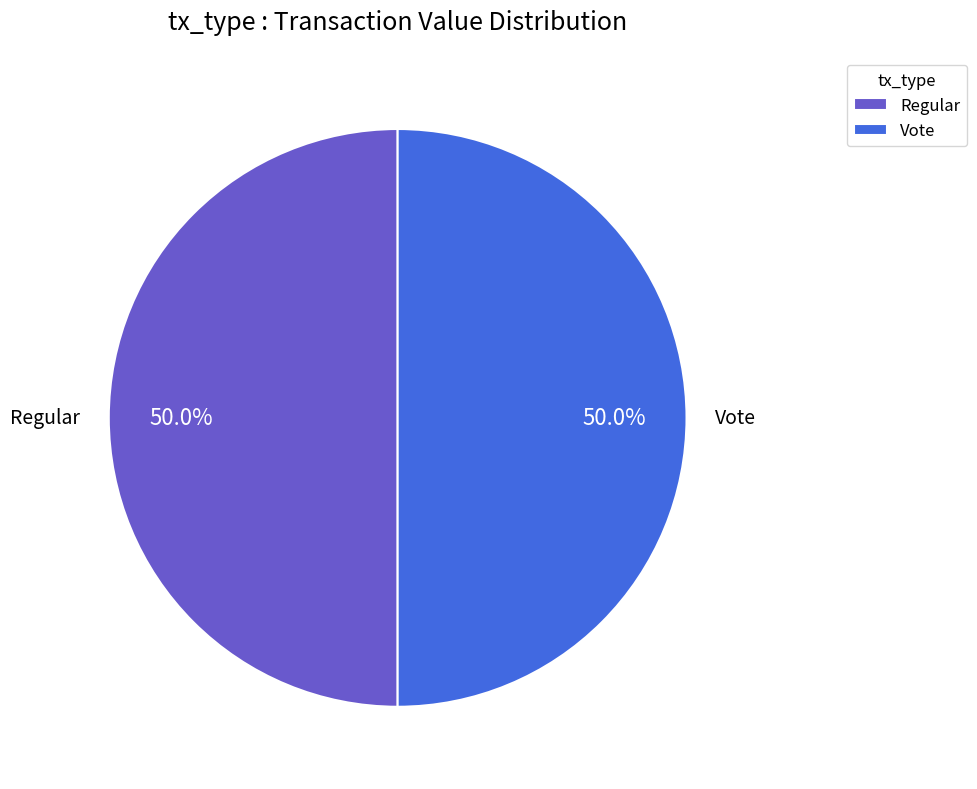

What is the ratio of the value at Regular to the value at Vote?

1.0